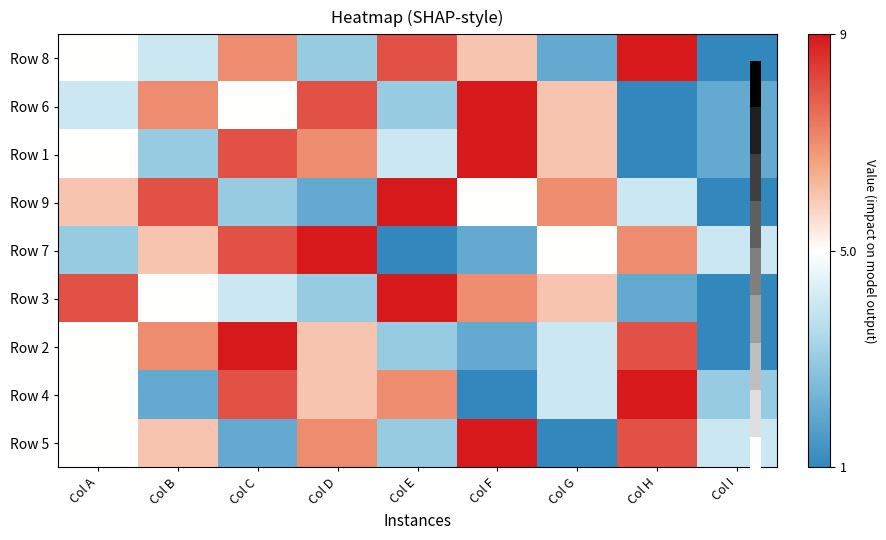

Reading left to right, transcribe all the data shown in this chart.

Row 8: Col A=0.0	Col B=-0.2	Col C=0.5	Col D=-0.5	Col E=0.8	Col F=0.2	Col G=-0.8	Col H=1.0	Col I=-1.0
Row 6: Col A=-0.2	Col B=0.5	Col C=0.0	Col D=0.8	Col E=-0.5	Col F=1.0	Col G=0.2	Col H=-1.0	Col I=-0.8
Row 1: Col A=0.0	Col B=-0.5	Col C=0.8	Col D=0.5	Col E=-0.2	Col F=1.0	Col G=0.2	Col H=-1.0	Col I=-0.8
Row 9: Col A=0.2	Col B=0.8	Col C=-0.5	Col D=-0.8	Col E=1.0	Col F=0.0	Col G=0.5	Col H=-0.2	Col I=-1.0
Row 7: Col A=-0.5	Col B=0.2	Col C=0.8	Col D=1.0	Col E=-1.0	Col F=-0.8	Col G=0.0	Col H=0.5	Col I=-0.2
Row 3: Col A=0.8	Col B=0.0	Col C=-0.2	Col D=-0.5	Col E=1.0	Col F=0.5	Col G=0.2	Col H=-0.8	Col I=-1.0
Row 2: Col A=0.0	Col B=0.5	Col C=1.0	Col D=0.2	Col E=-0.5	Col F=-0.8	Col G=-0.2	Col H=0.8	Col I=-1.0
Row 4: Col A=0.0	Col B=-0.8	Col C=0.8	Col D=0.2	Col E=0.5	Col F=-1.0	Col G=-0.2	Col H=1.0	Col I=-0.5
Row 5: Col A=0.0	Col B=0.2	Col C=-0.8	Col D=0.5	Col E=-0.5	Col F=1.0	Col G=-1.0	Col H=0.8	Col I=-0.2